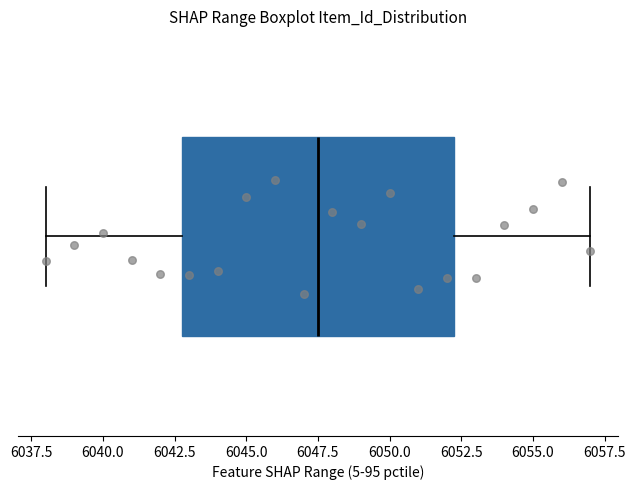

Where does the median line of the box sit on the x-axis? The values are not printed on the chart, so give them approximately, as read against the axis.

6047.5